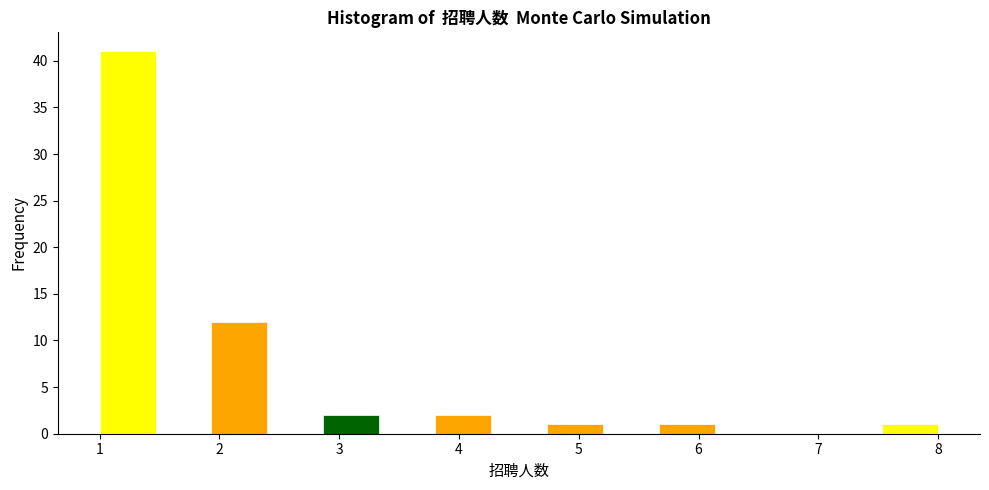

Reading left to right, transcribe this chart: for each bar, give the range it covers on the x-axis and its height. Neither the bar edges nor the heights are printed on the chart, so give them approximately, as read against the axes.

1.0 to 1.5: 41
1.5 to 1.9: 0
1.9 to 2.4: 12
2.4 to 2.9: 0
2.9 to 3.3: 2
3.3 to 3.8: 0
3.8 to 4.3: 2
4.3 to 4.7: 0
4.7 to 5.2: 1
5.2 to 5.7: 0
5.7 to 6.1: 1
6.1 to 6.6: 0
6.6 to 7.1: 0
7.1 to 7.5: 0
7.5 to 8.0: 1